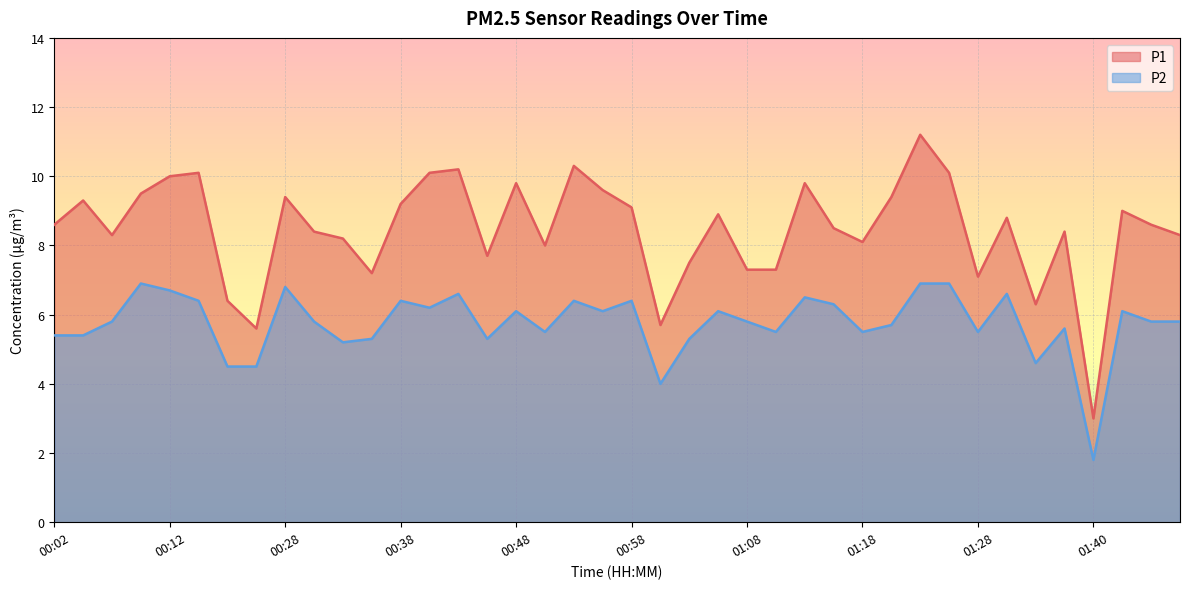

How many interior local valleys does the P2 series have?

11